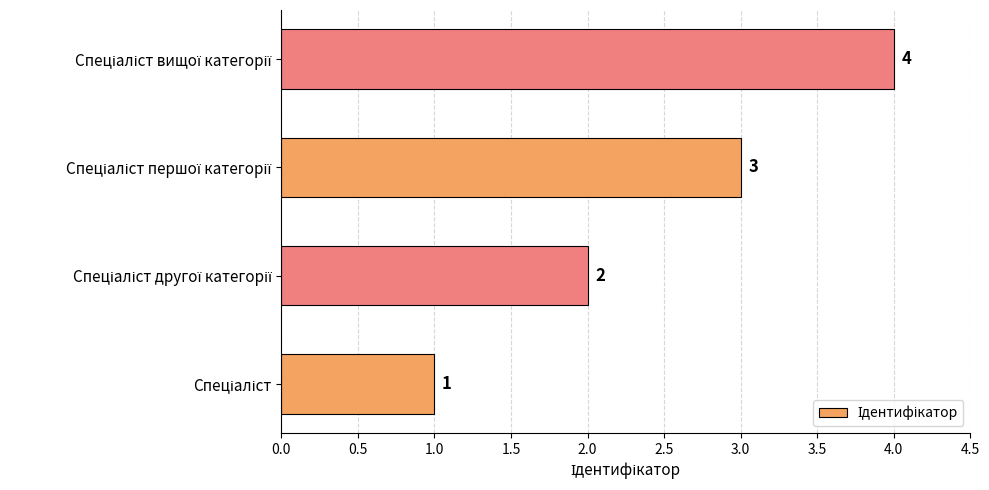

Count the values in the range 2 to 4.

3